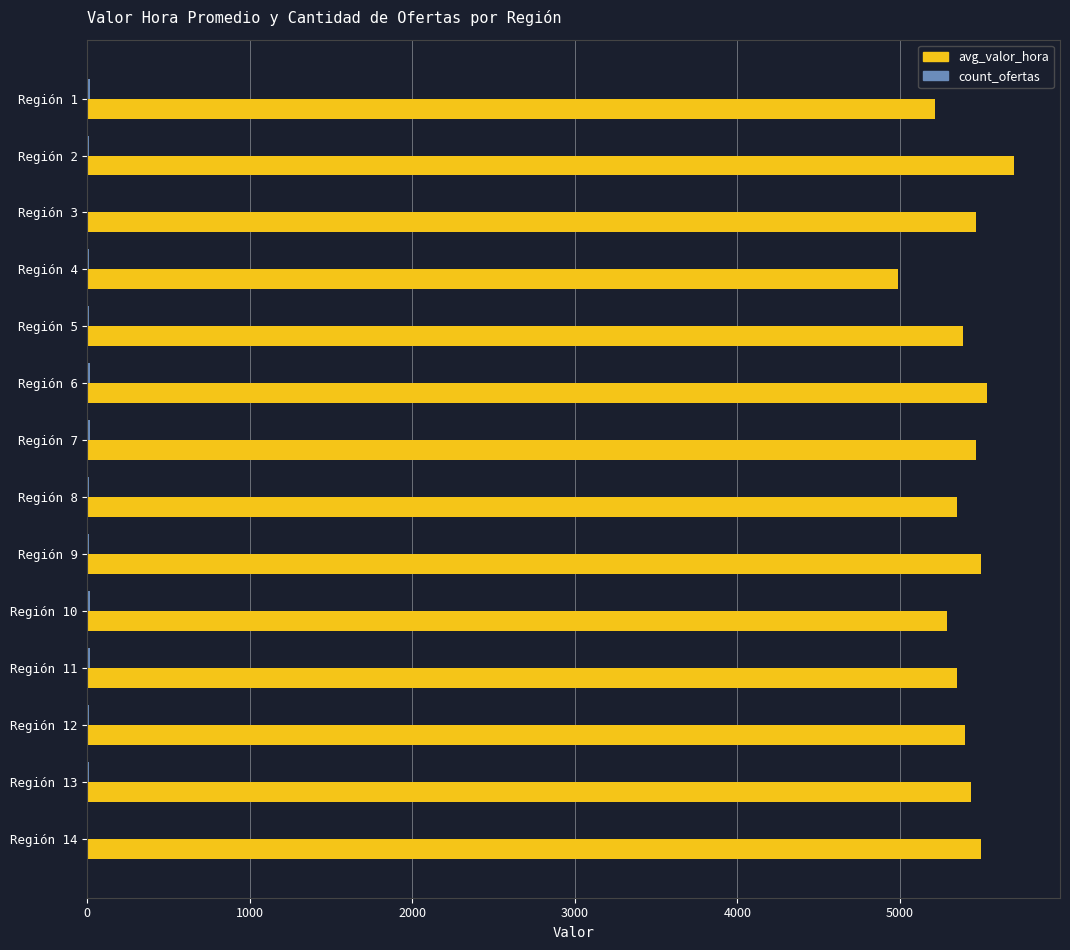

At which category does the chart reach its peak across all series?

Región 2